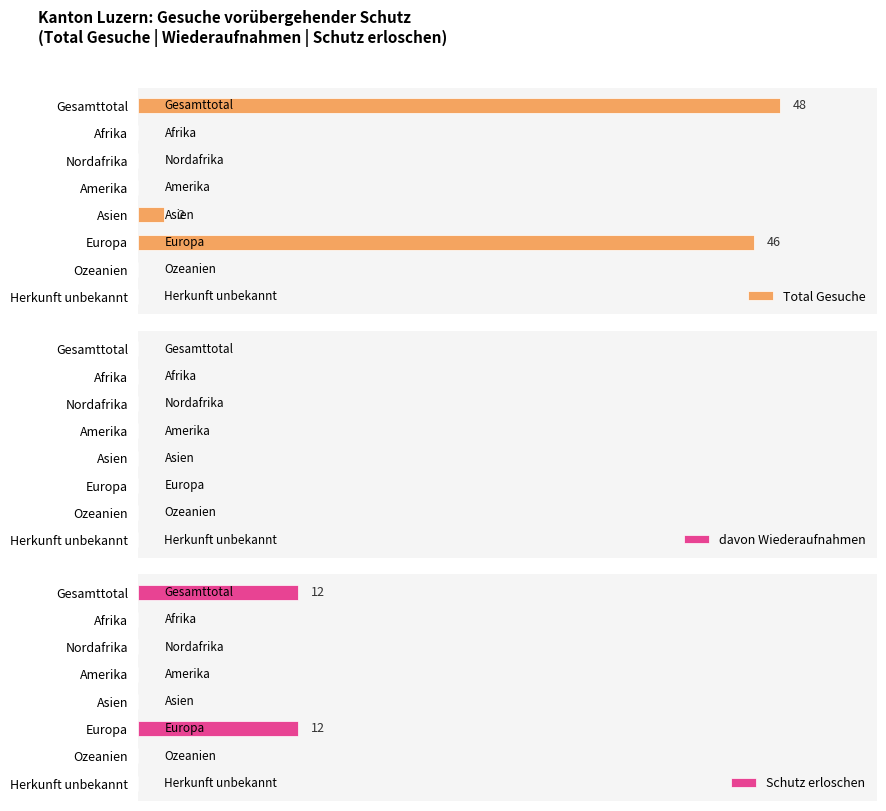

Rank the series by their average value, from highest to lowest.

Total Gesuche, Schutz erloschen, davon Wiederaufnahmen